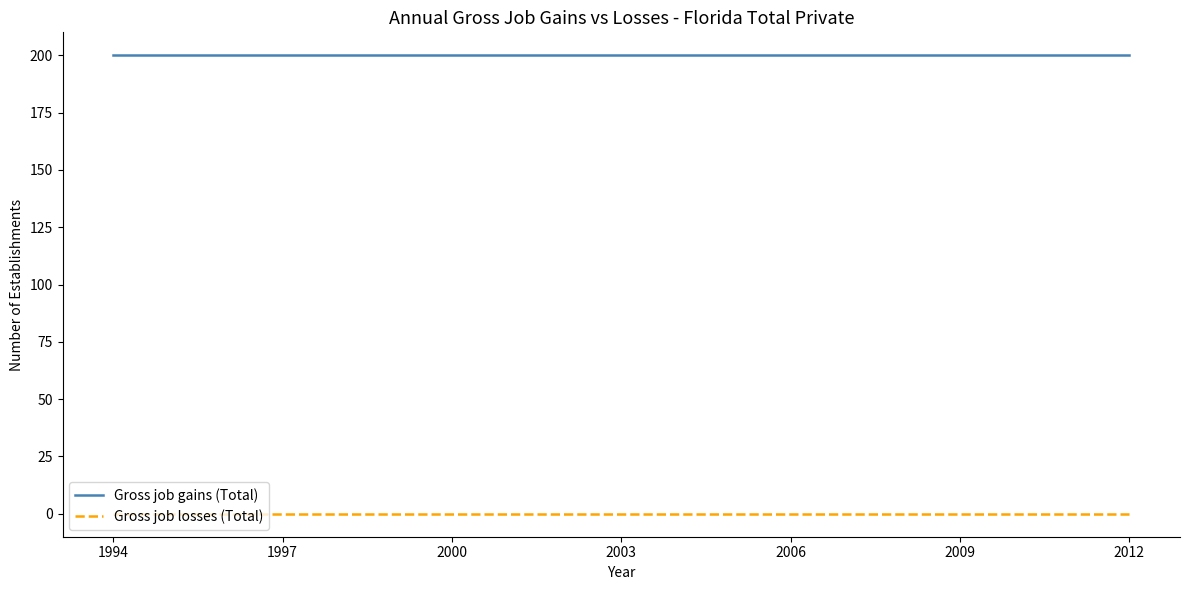

True or false: Gross job gains (Total) and Gross job losses (Total) cross at least once.

False